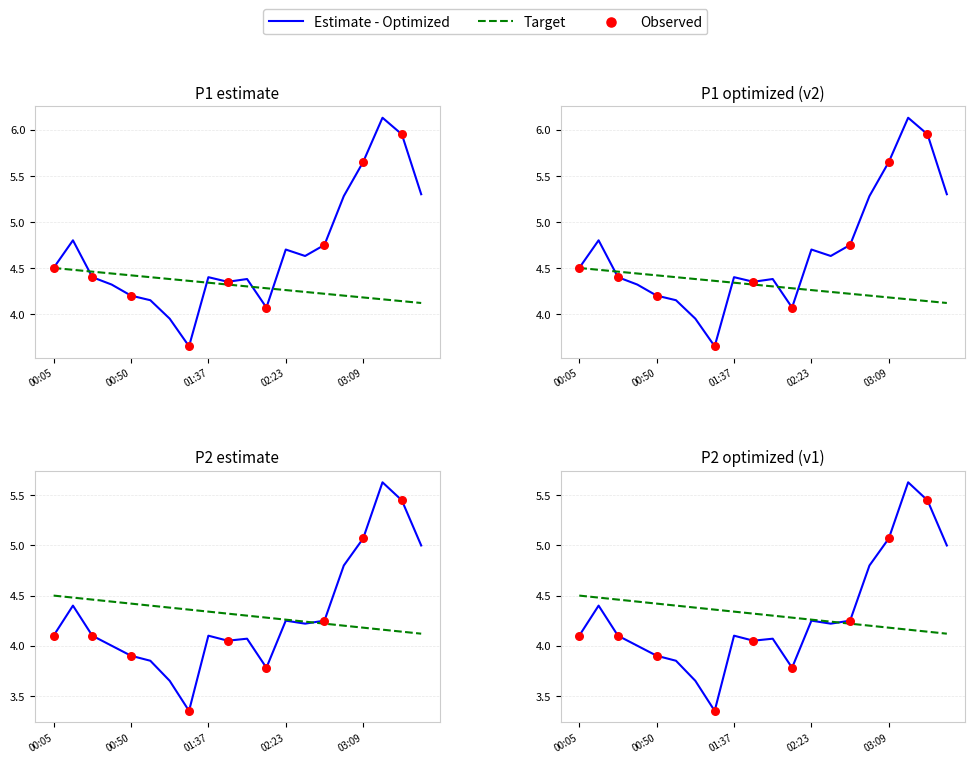

At how many categories does at least one series exceed 5?

5